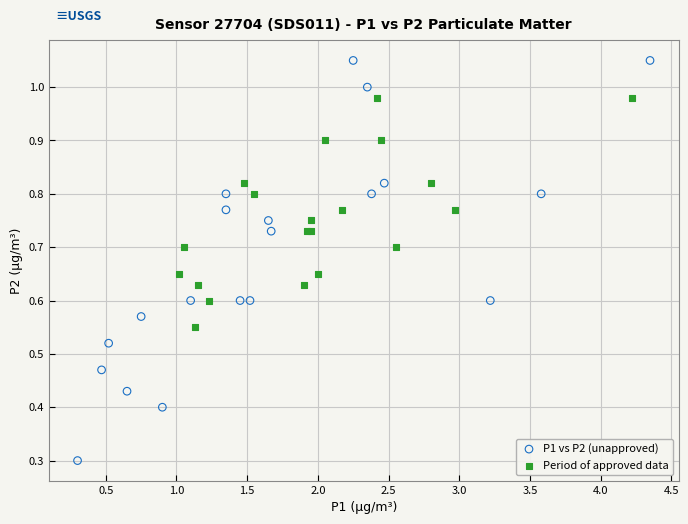

What are all the series names shown in the legend?

P1 vs P2 (unapproved), Period of approved data